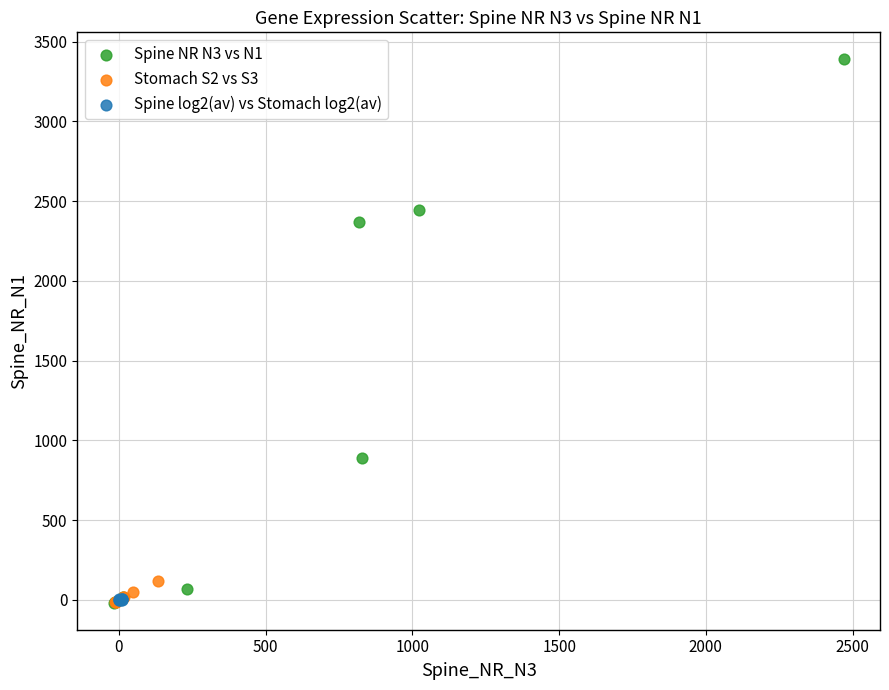

Which series reaches the maximum Y coordinate?

Spine NR N3 vs N1